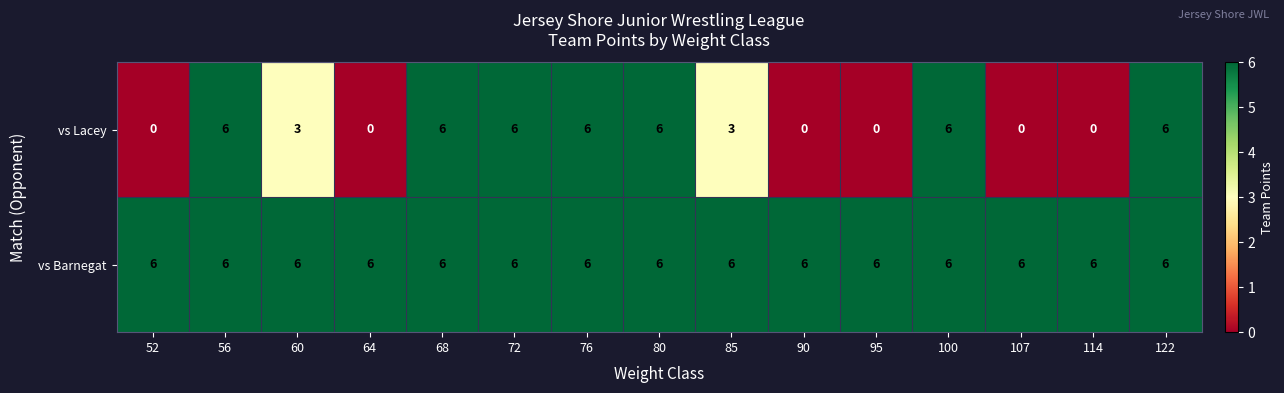

What is the highest value of the vs Lacey series?

6